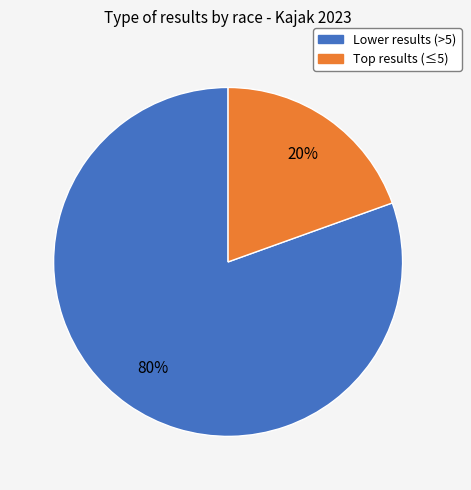

Does any single category account for the majority?

Yes